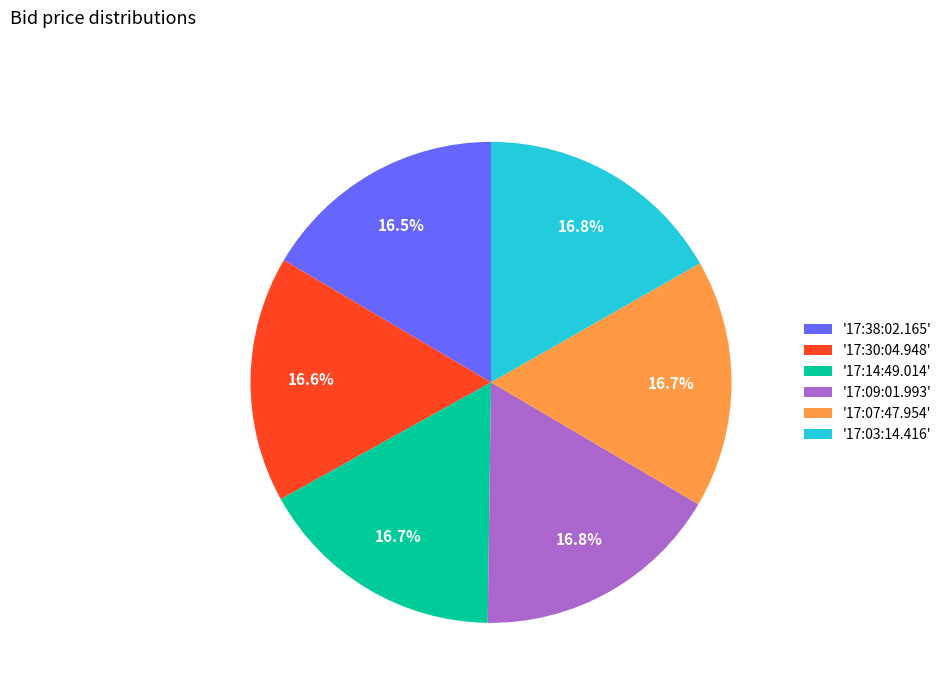

Does any single category account for the majority?

No